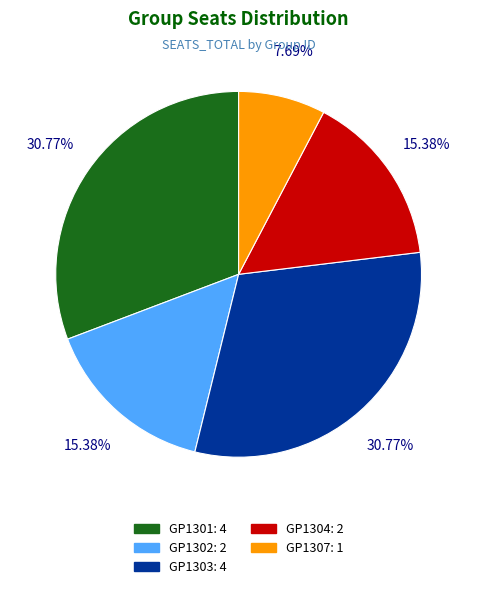

What portion of the pie excludes GP1301?

69.2%